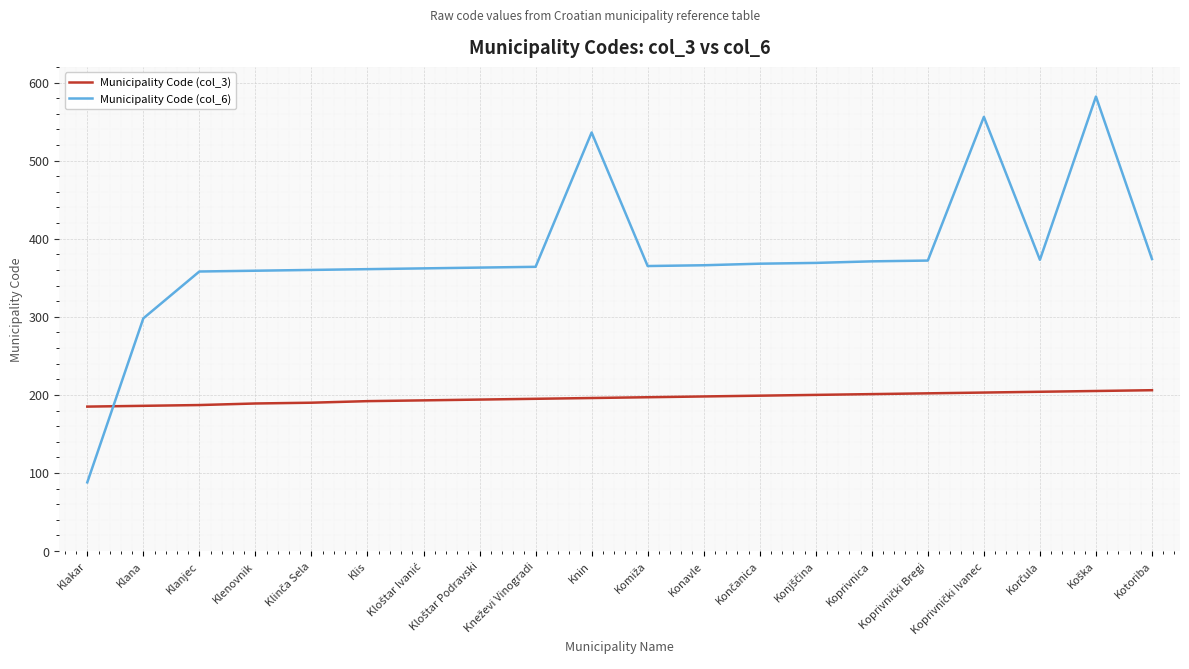

How many lines are shown in the chart?

2